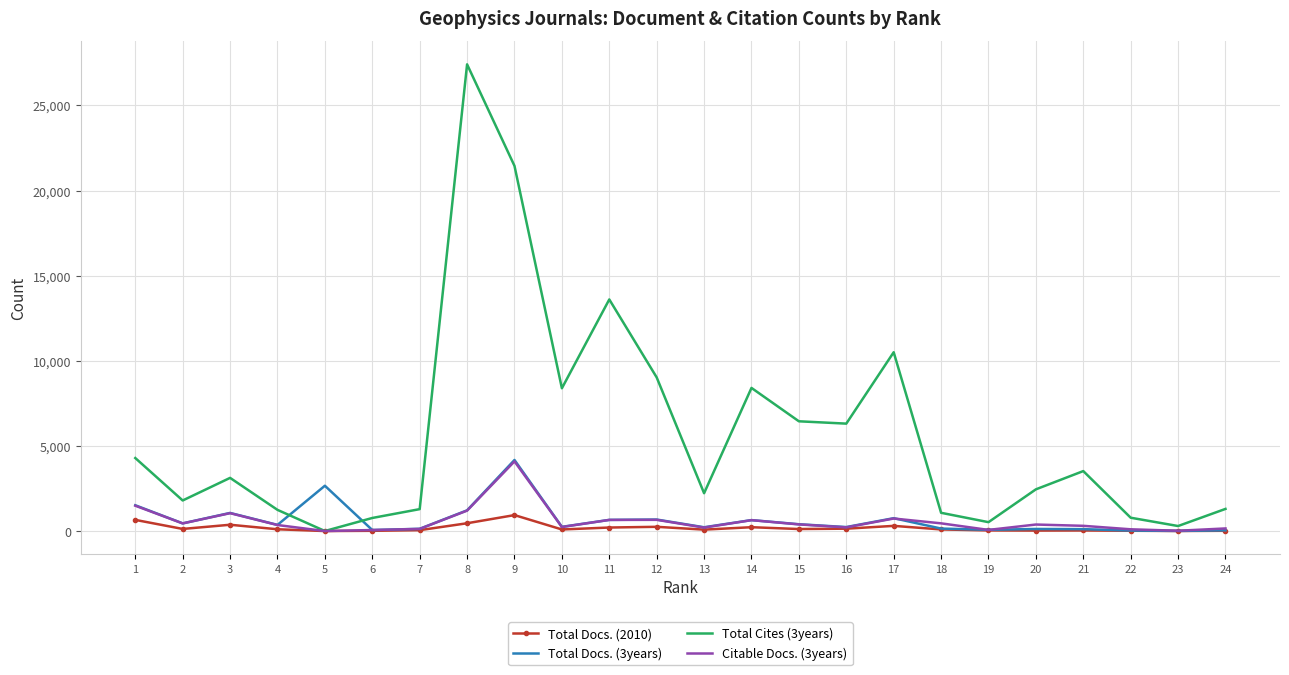

How many series are shown in this chart?

4